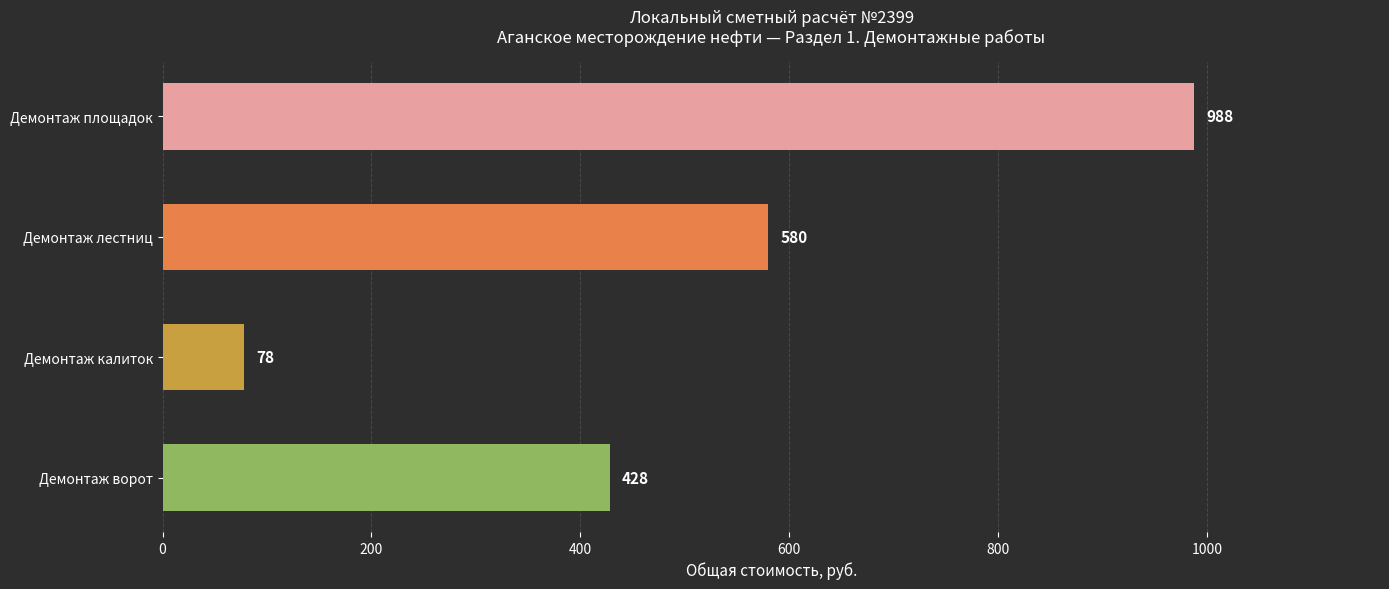

Count the number of data series in this chart.

1